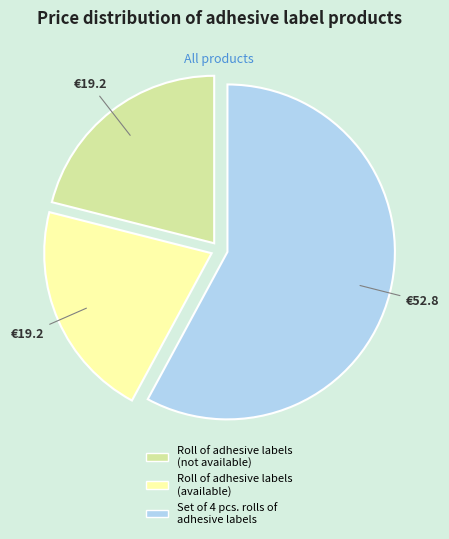

Do Roll of adhesive labels (available) and Set of 4 pcs. rolls of adhesive labels together represent more than half of the pie?

Yes